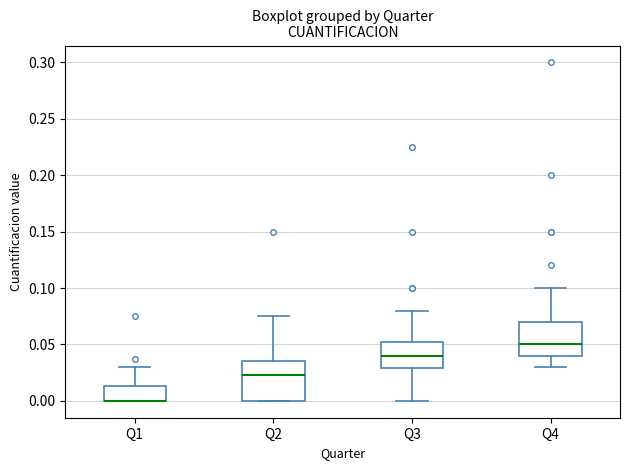

Where is the lower edge of the box for Q3 on the y-axis? The values are not printed on the chart, so give them approximately, as read against the axis.

0.030